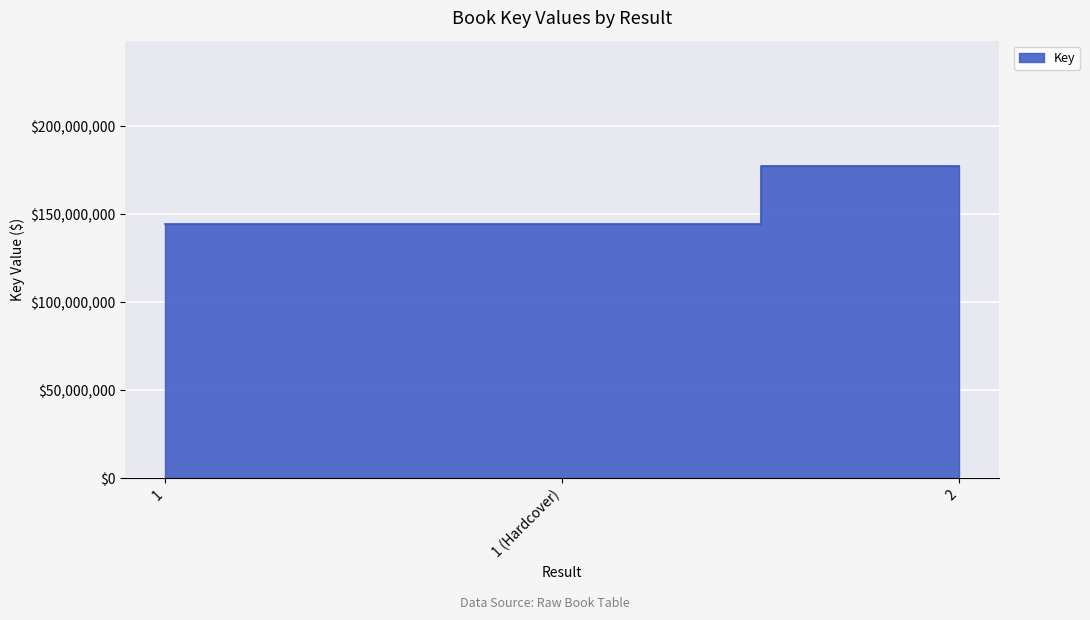

What is the minimum value shown in the chart?

144484621